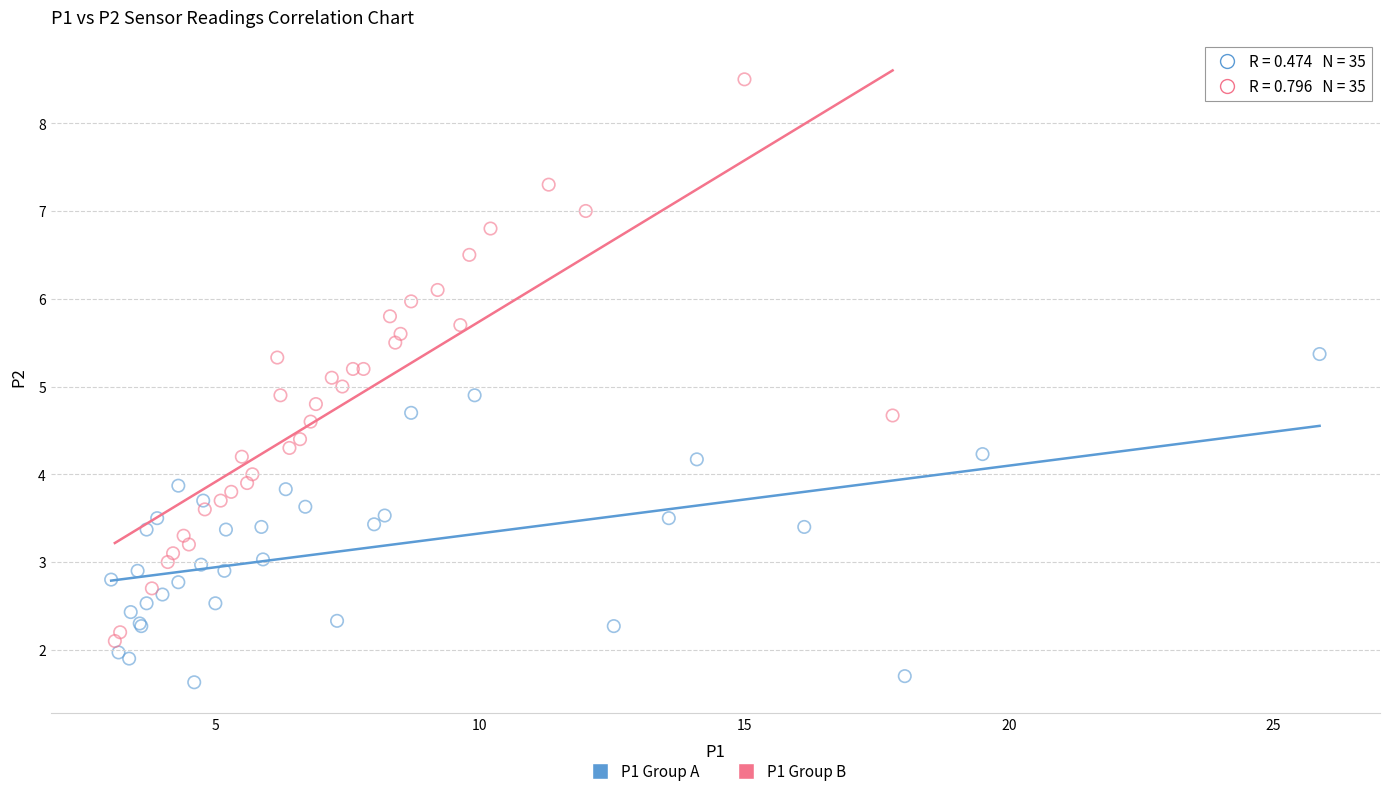

What are all the series names shown in the legend?

P1 Group A, P1 Group B